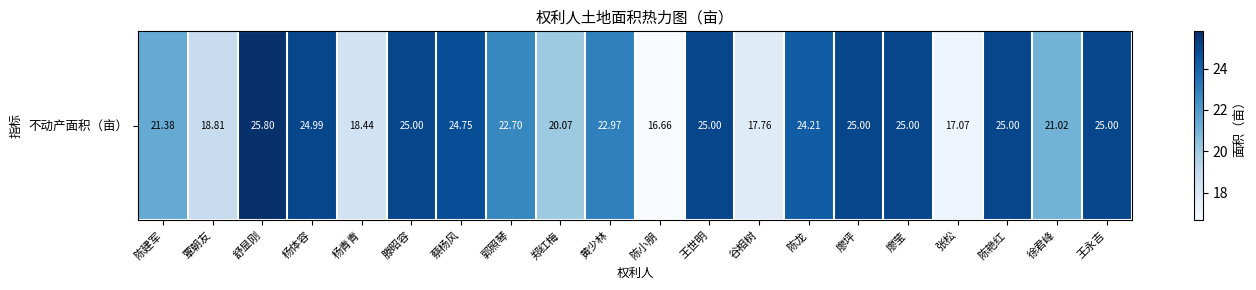

At which label is the value closest to 21?

徐君峰